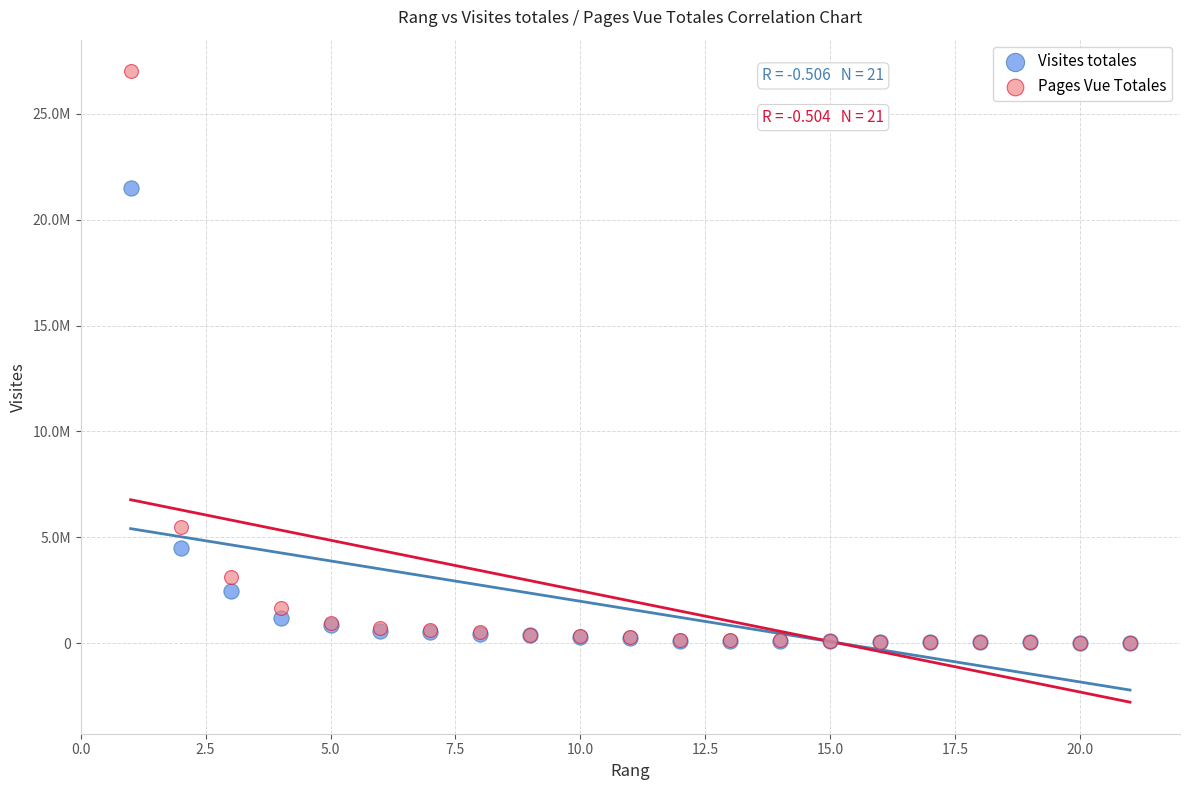

What are all the series names shown in the legend?

Visites totales, Pages Vue Totales